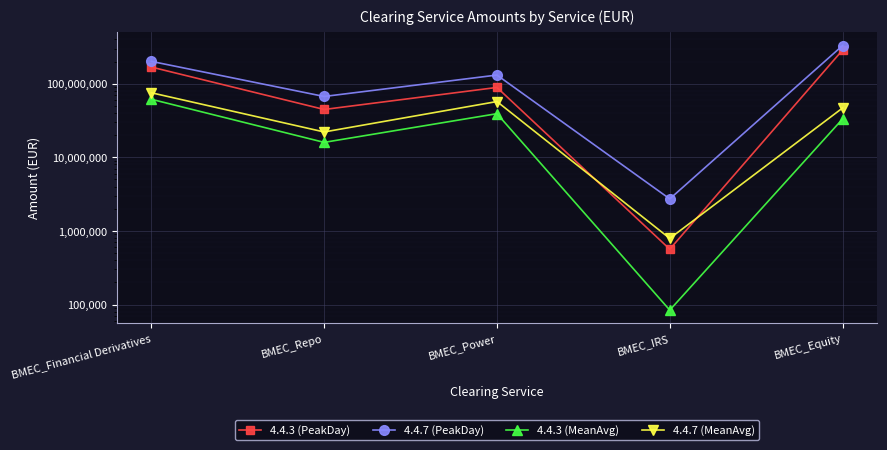

What is the sum of the 4.4.7 (MeanAvg) values at BMEC_Financial Derivatives and BMEC_IRS?

76109962.9